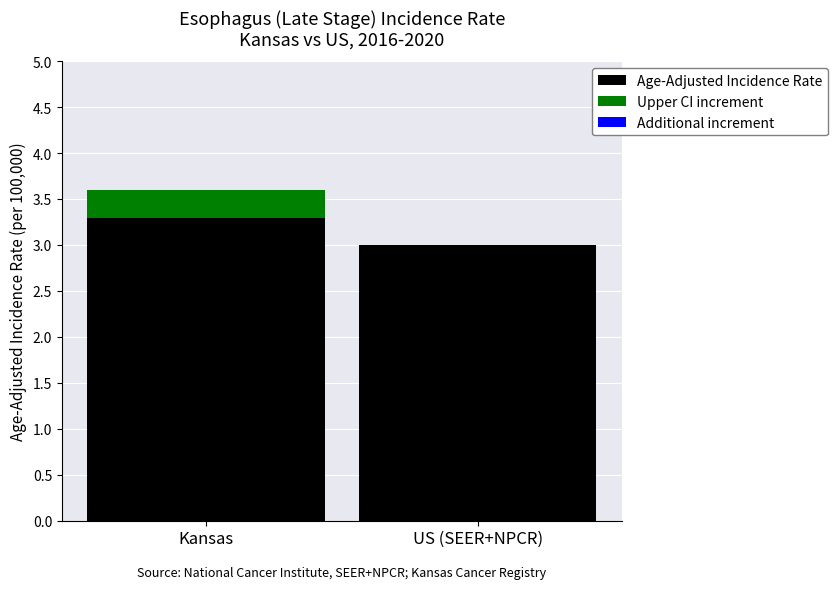

At which category is the sum across all series the highest?

Kansas